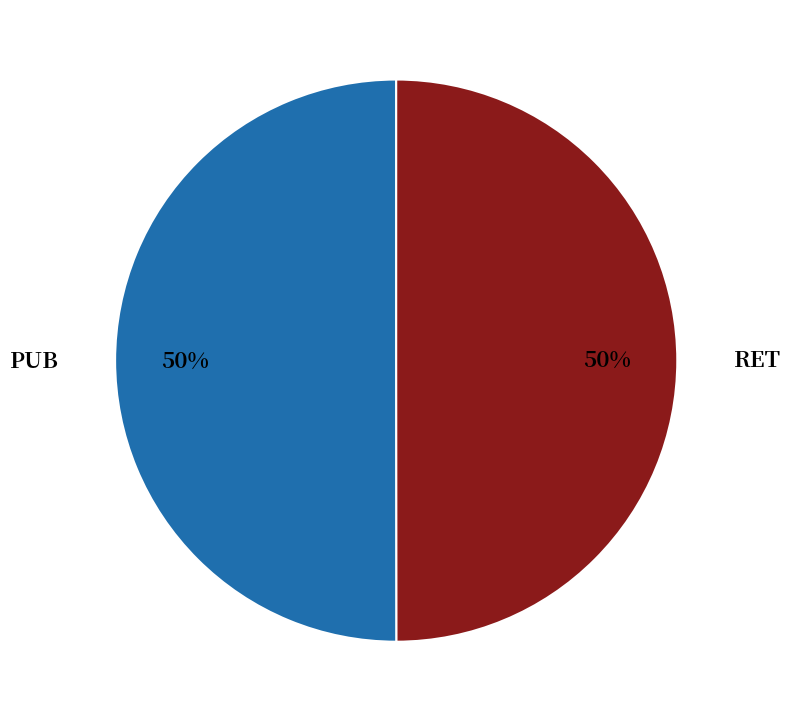

Approximately how many times larger is the value at PUB compared to RET?

1.0